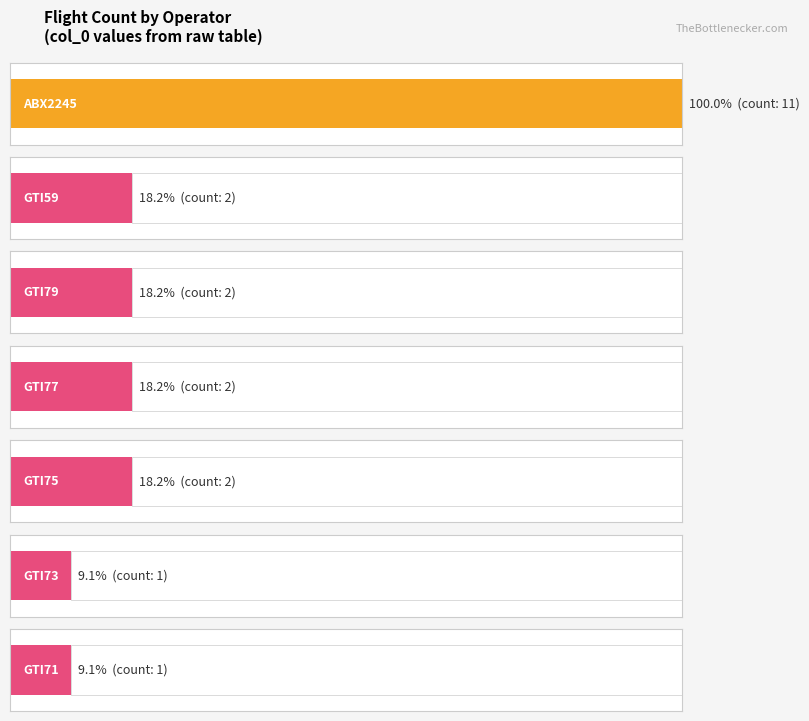

List the labels in order of value, largest first.

ABX2245, GTI59, GTI79, GTI77, GTI75, GTI73, GTI71